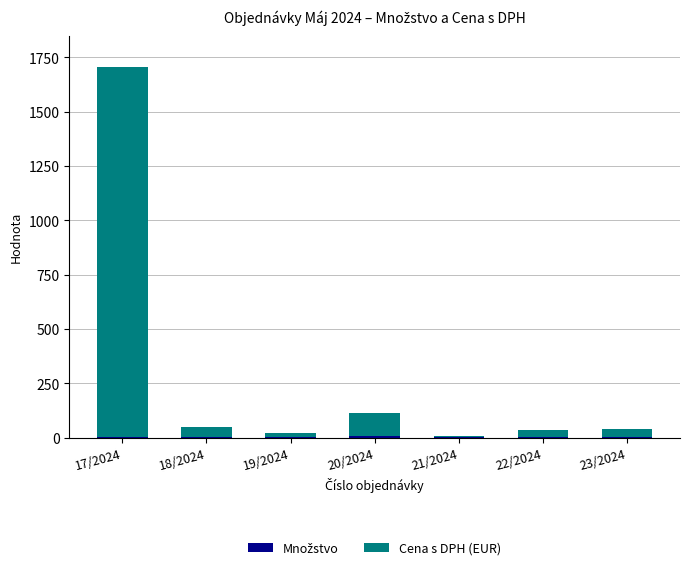

At which category is the sum across all series the highest?

17/2024